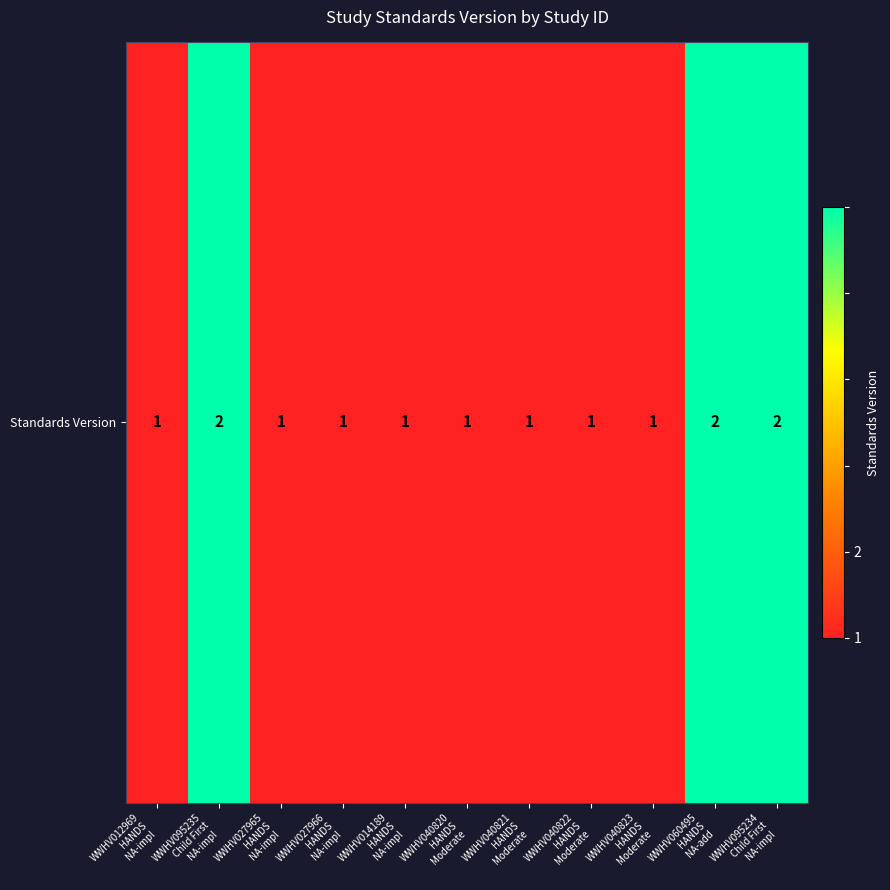

Where is the data nearest to the value 1?

WWHV012969
HANDS
NA-impl